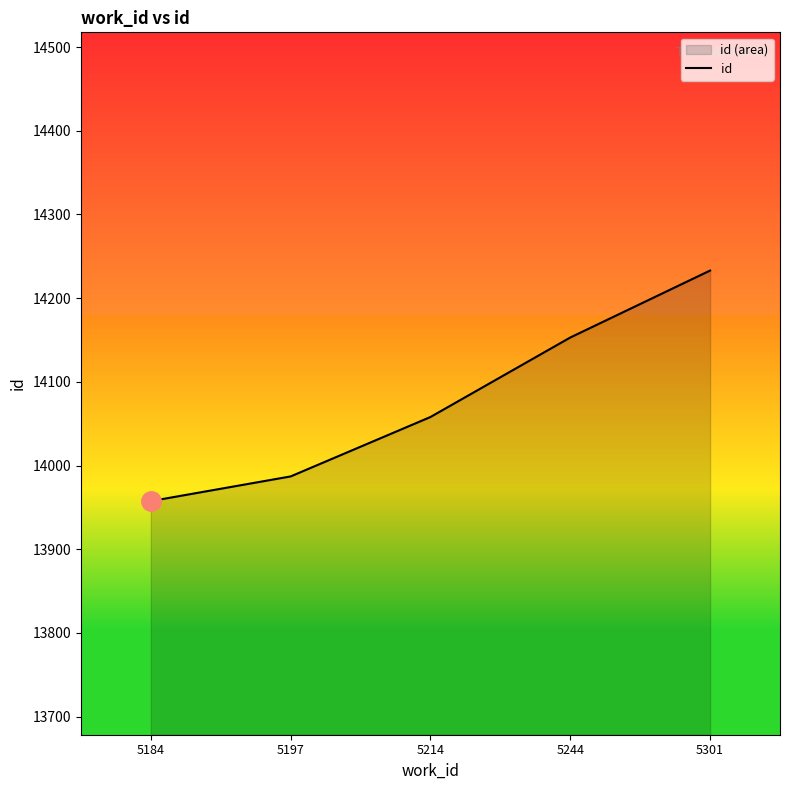

What is the sum of the values at 5197 and 5301?

28220.0